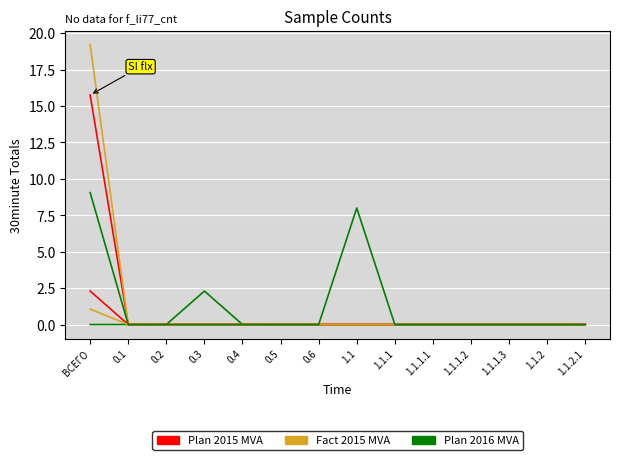

Is it true that Fact 2015 MVA equals -6.6 at 1.1.2.1?

False